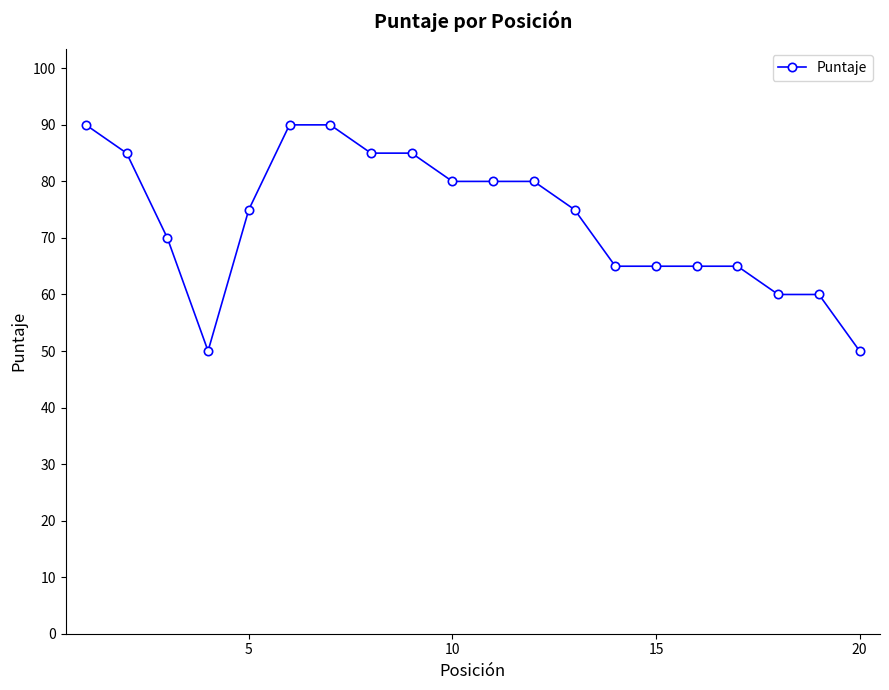

How many values are between 65 and 85?

13